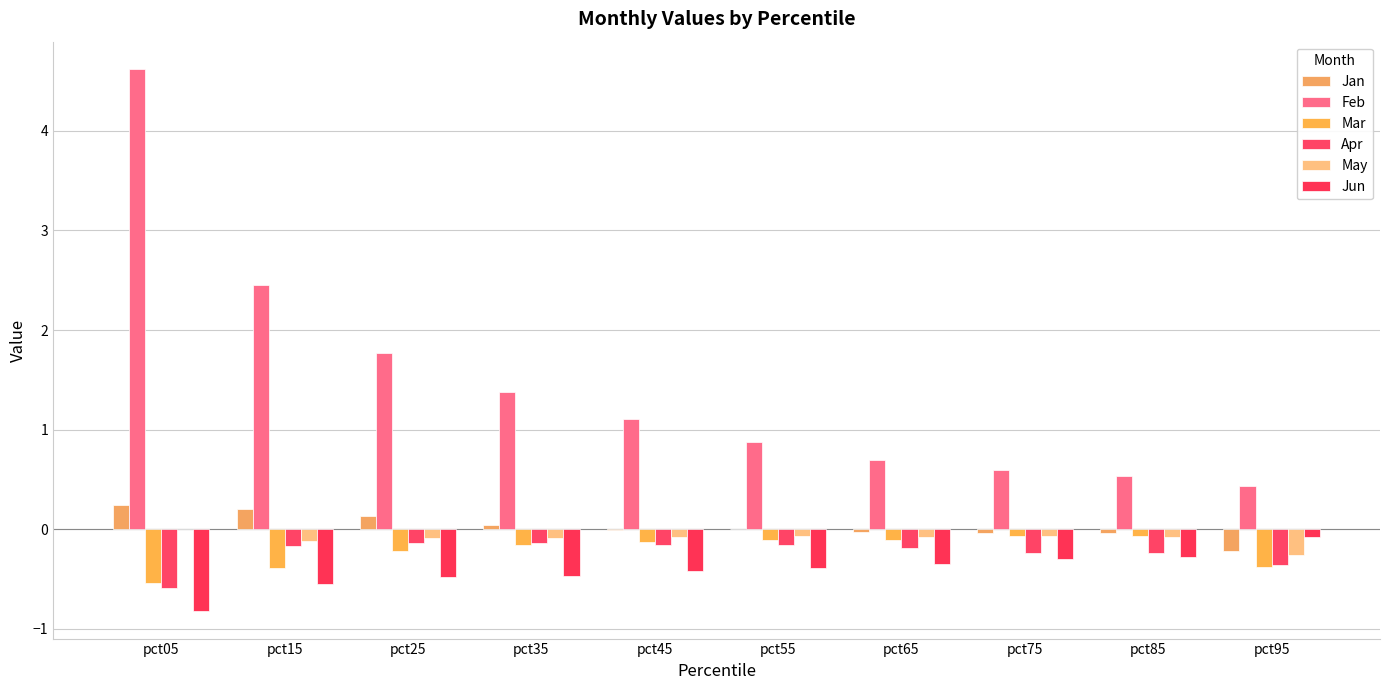

What is the highest value of the Jan series?

0.2